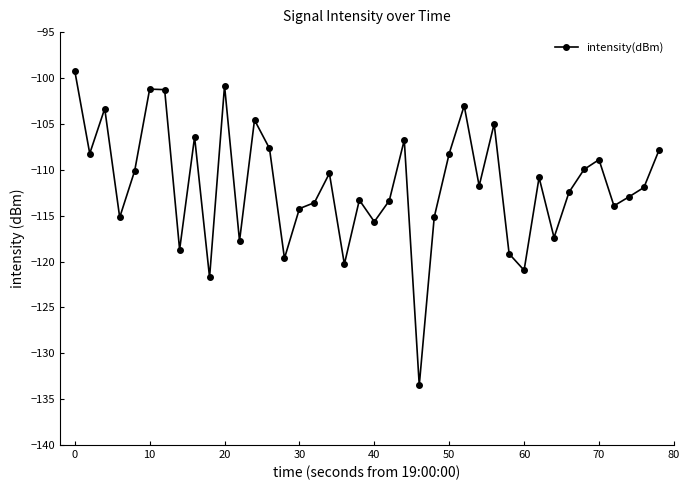

How many interior local peaks (higher than both neighbors) does the data have?

12